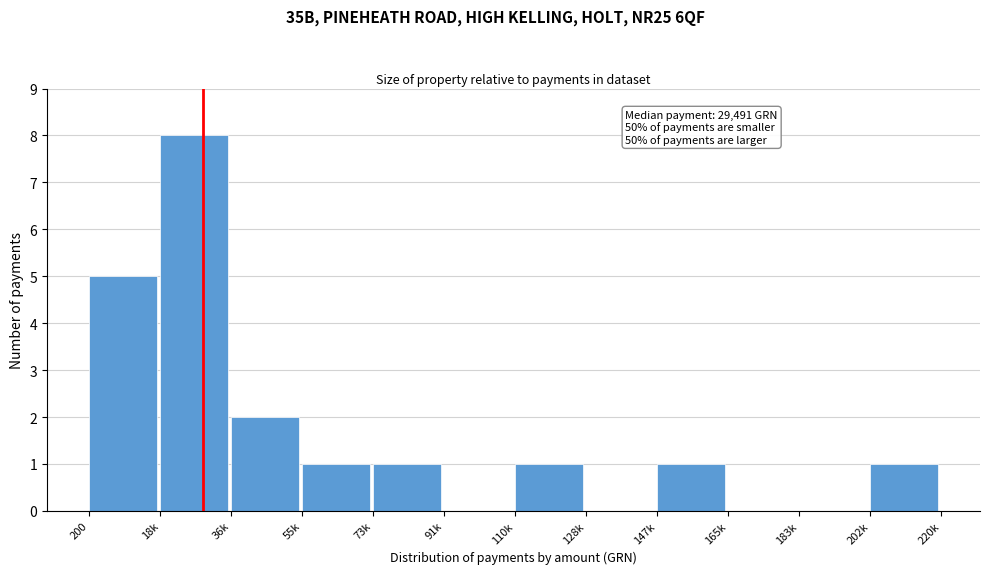

Reading right to left, list all the values displayed in this chart.

202k=1	183k=0	165k=0	147k=1	128k=0	110k=1	91k=0	73k=1	55k=1	36k=2	18k=8	200=5